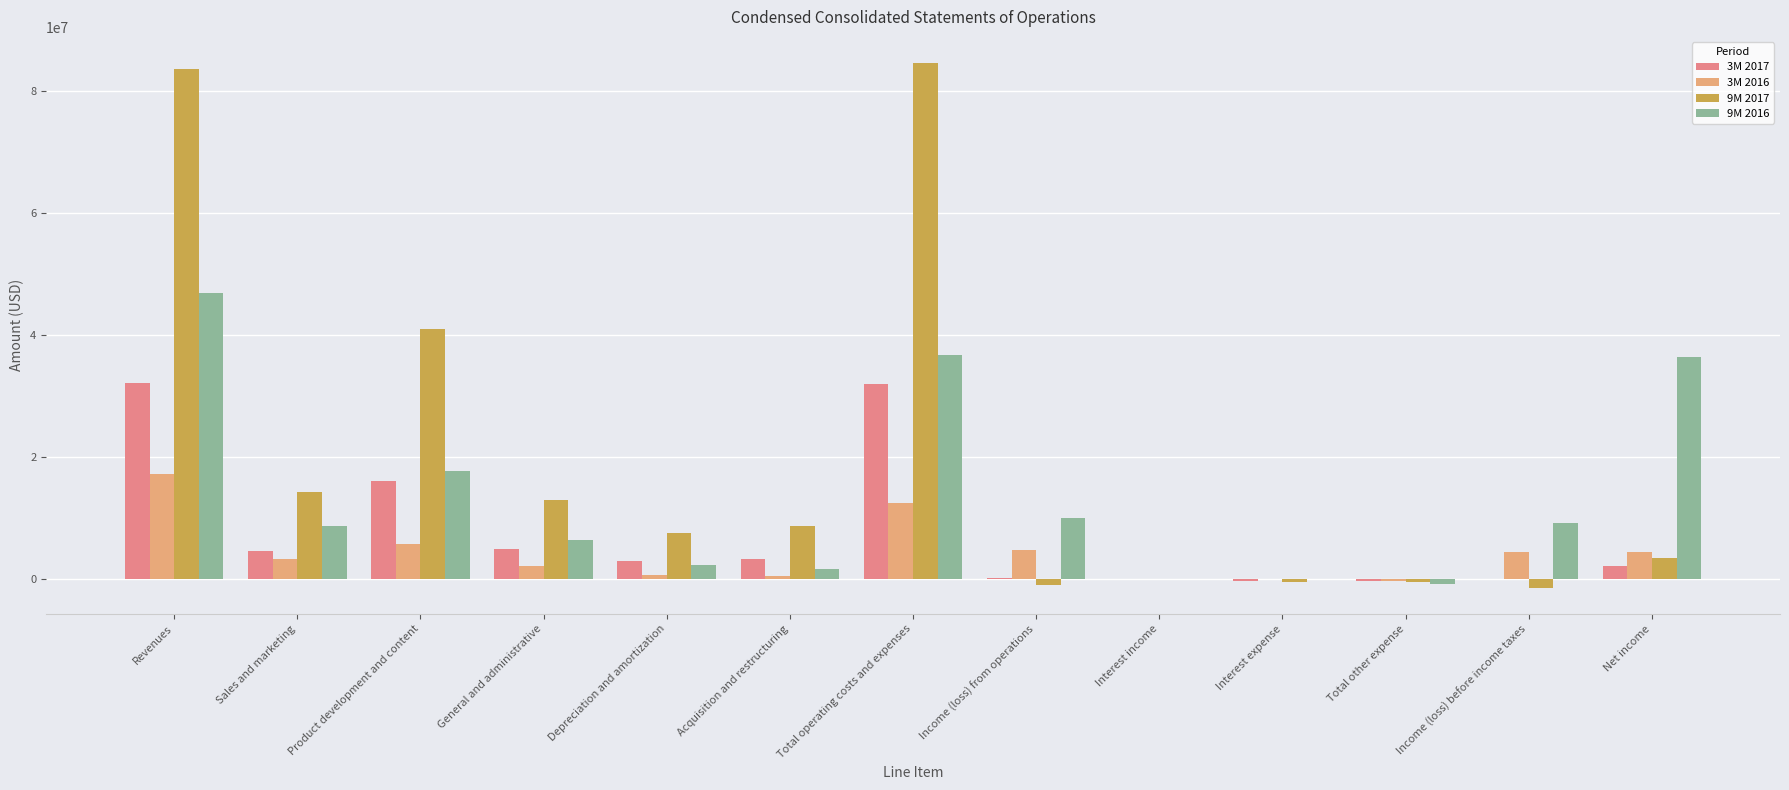

Where does the 3M 2016 series first go above 3228262?

Revenues